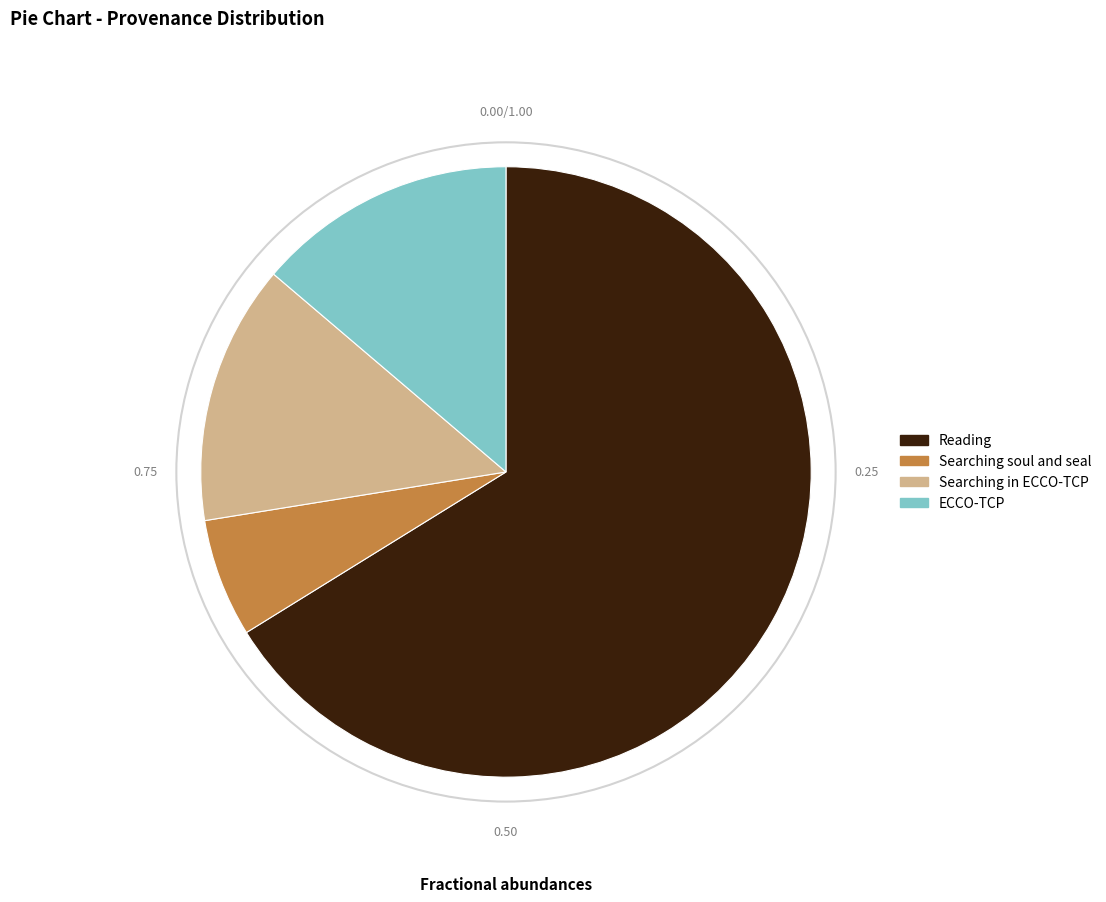

Is the sum of Searching soul and seal and Reading greater than half?

Yes